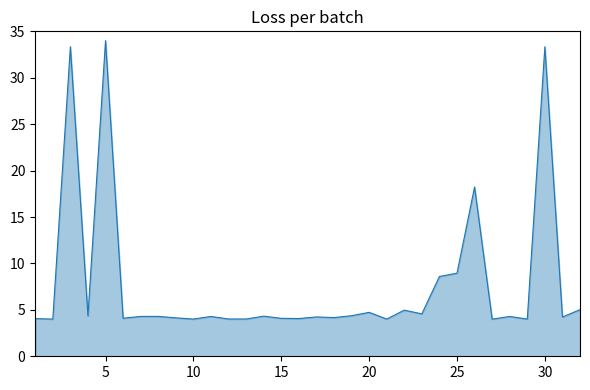

What is the difference between the maximum and minimum values?

30.0